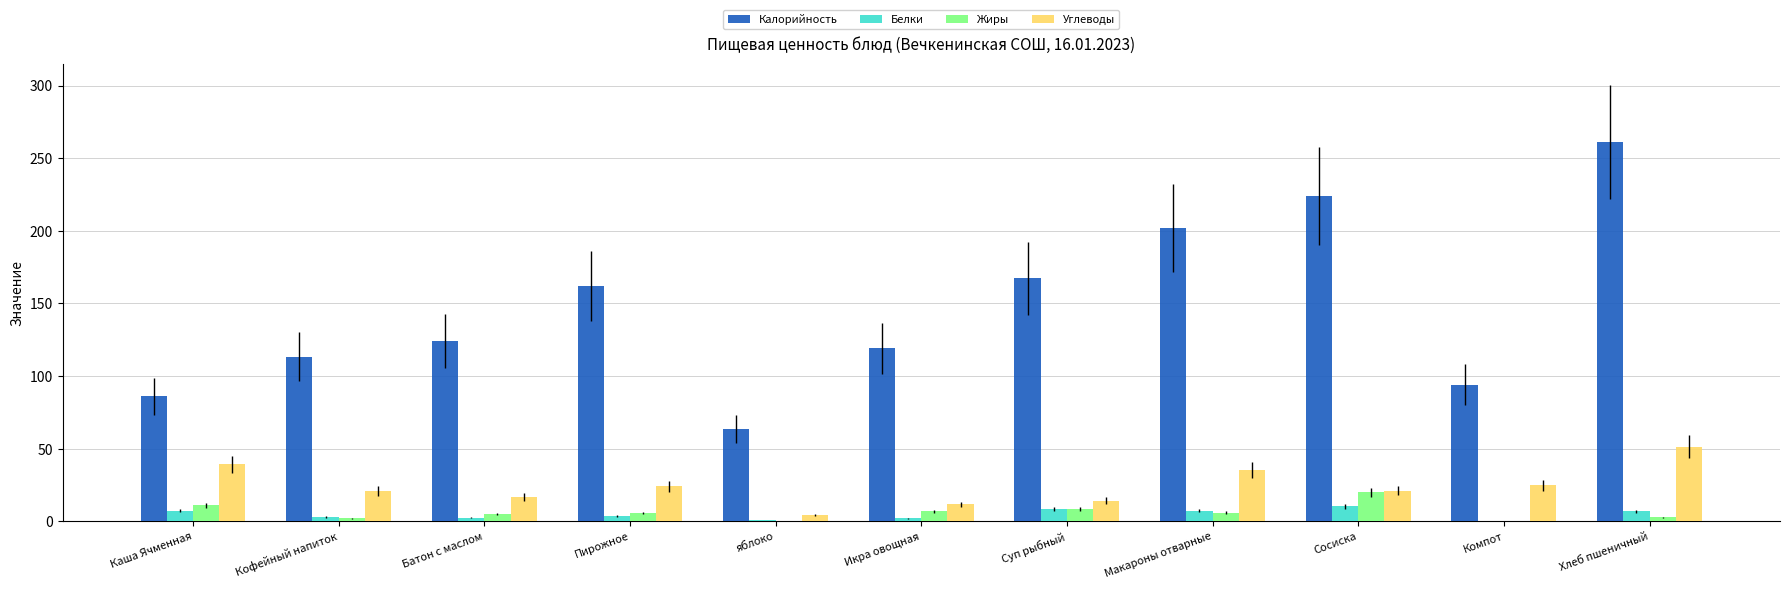

How many distinct data groups are displayed?

4